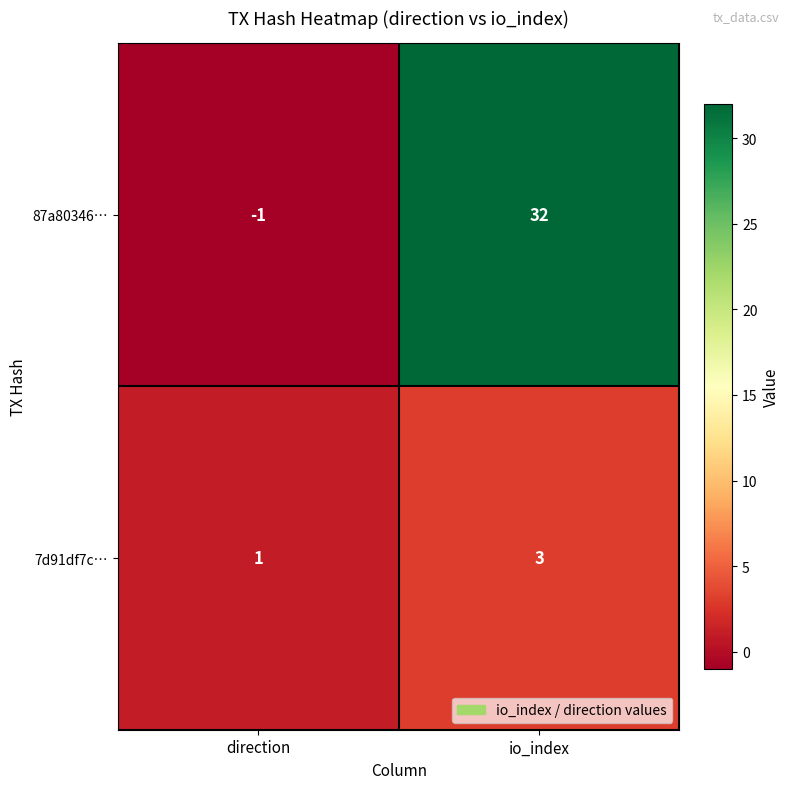

Which category has the highest value across all series?

io_index